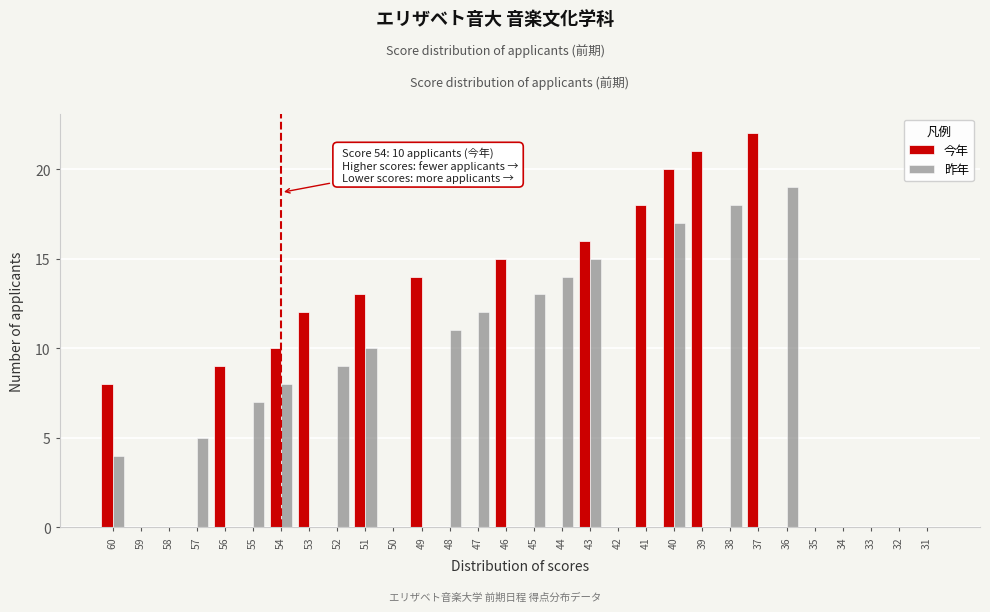

Is the value of 昨年 at 51 greater than the value of 今年 at 46?

No